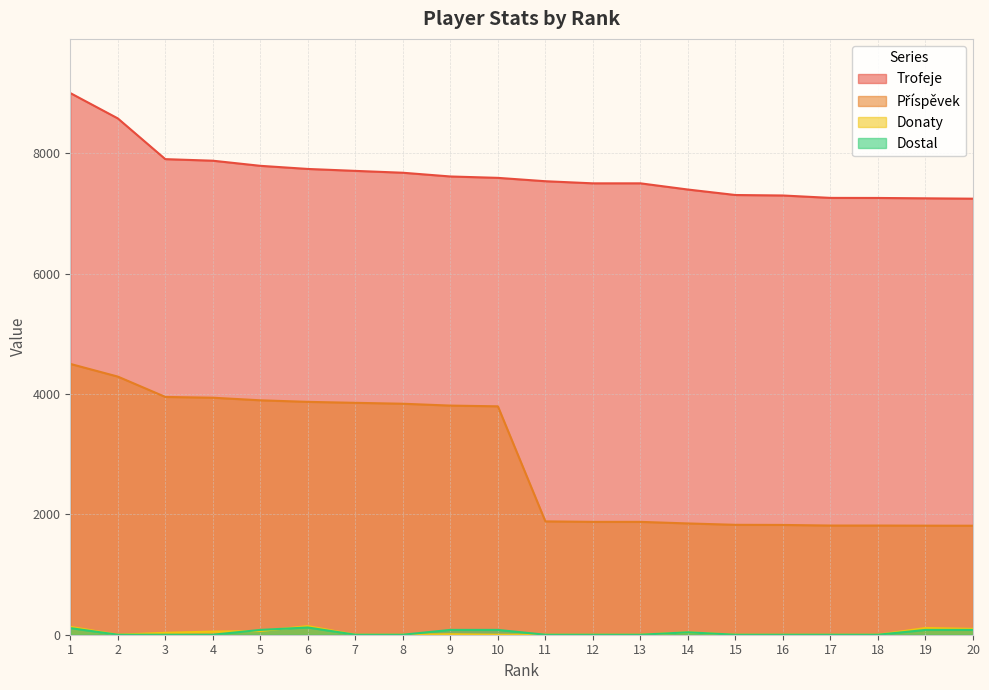

Where is Dostal nearest to the value 60?

5